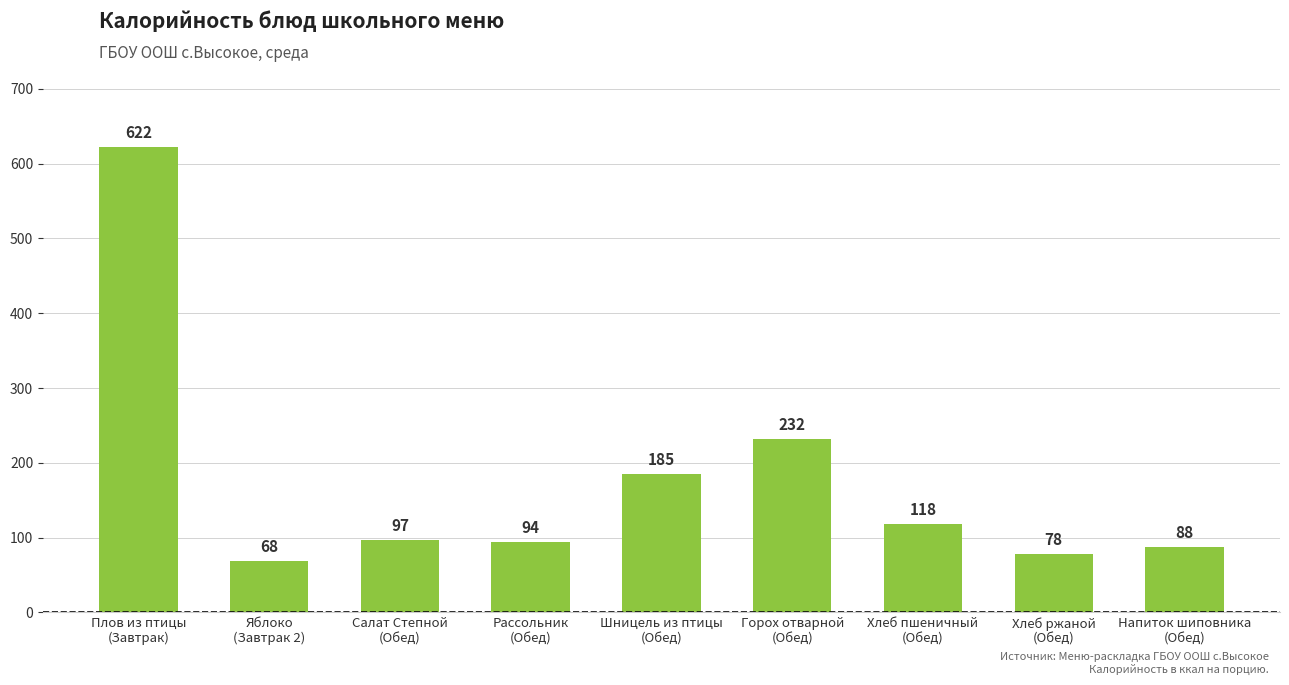

Are the bars grouped side by side (vs. stacked)?

No